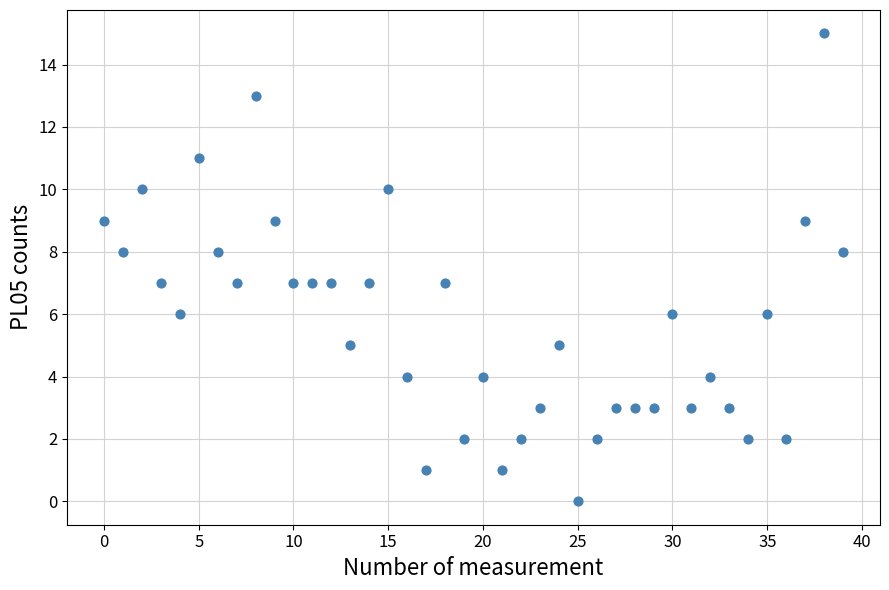

What is the range of Y values (max minus min)?

15